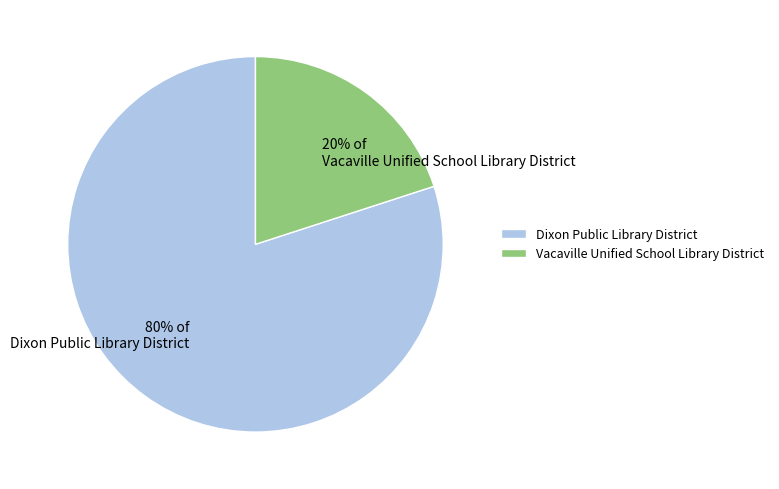

Does Dixon Public Library District represent more than half of the total?

Yes